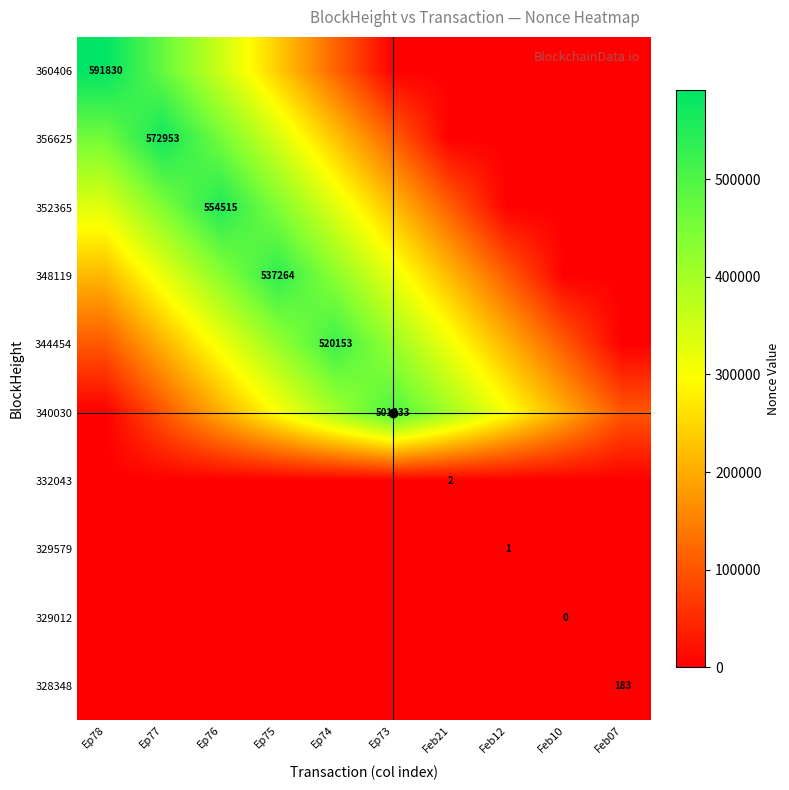

What is the average value of the 356625 series?

217722.1